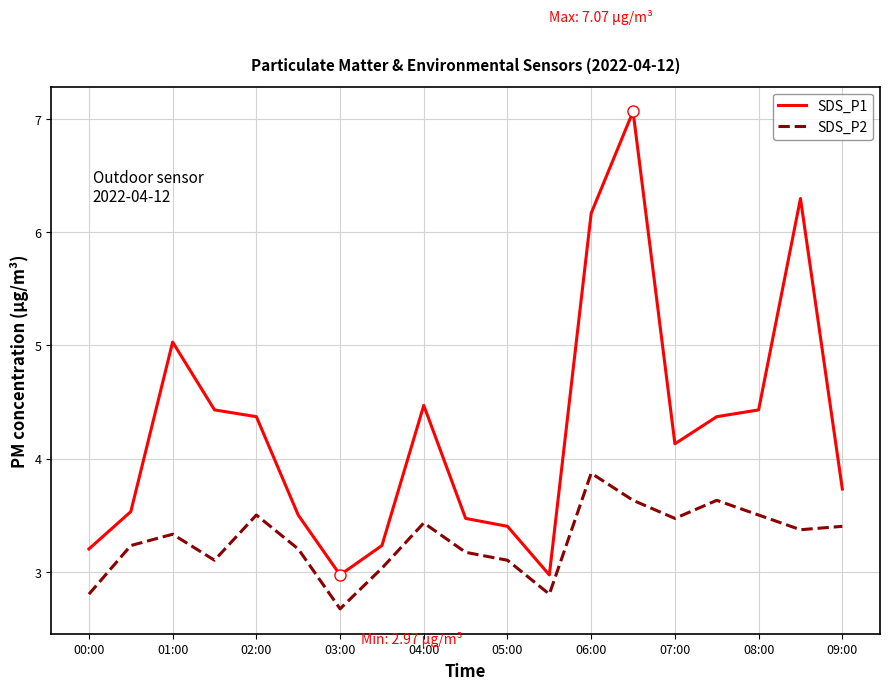

Which series has the largest range (max minus min)?

SDS_P1